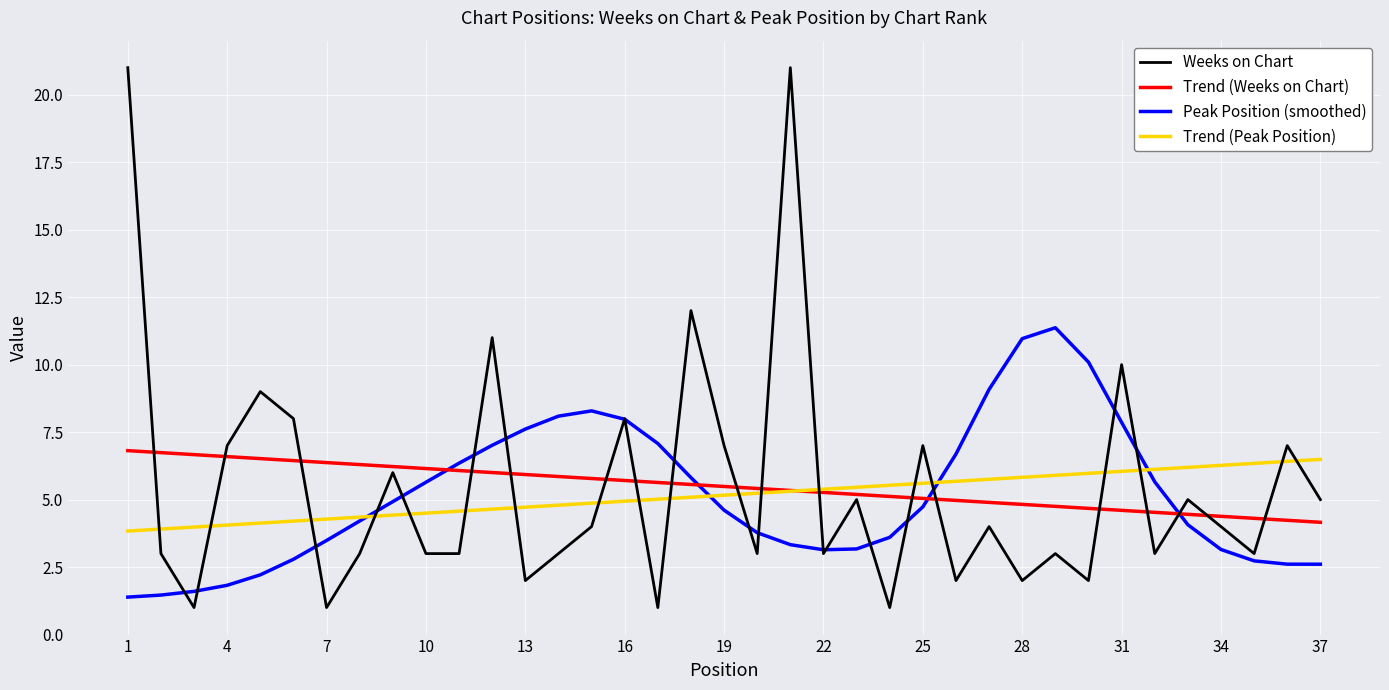

What is the greatest value displayed?

21.0